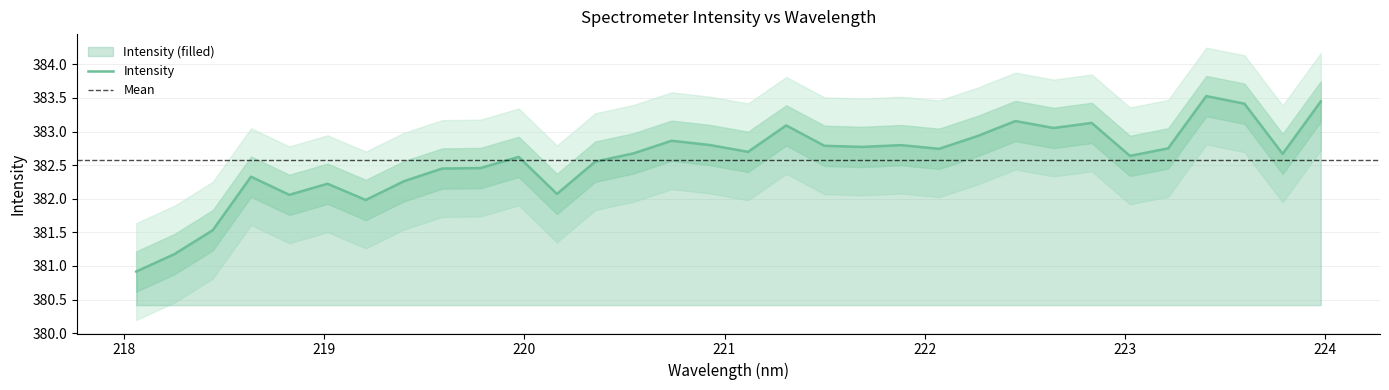

What is the difference between the second highest and second lowest values?

2.3